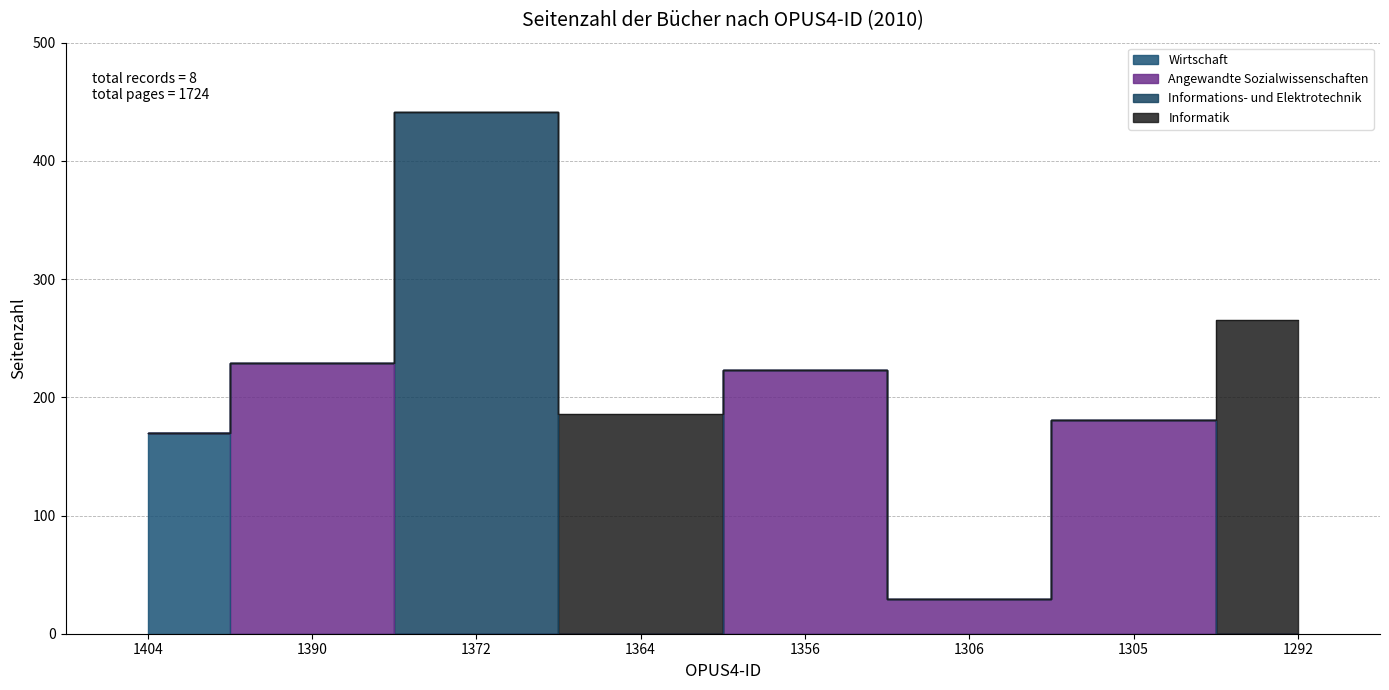

What is the sum of all values?

1724